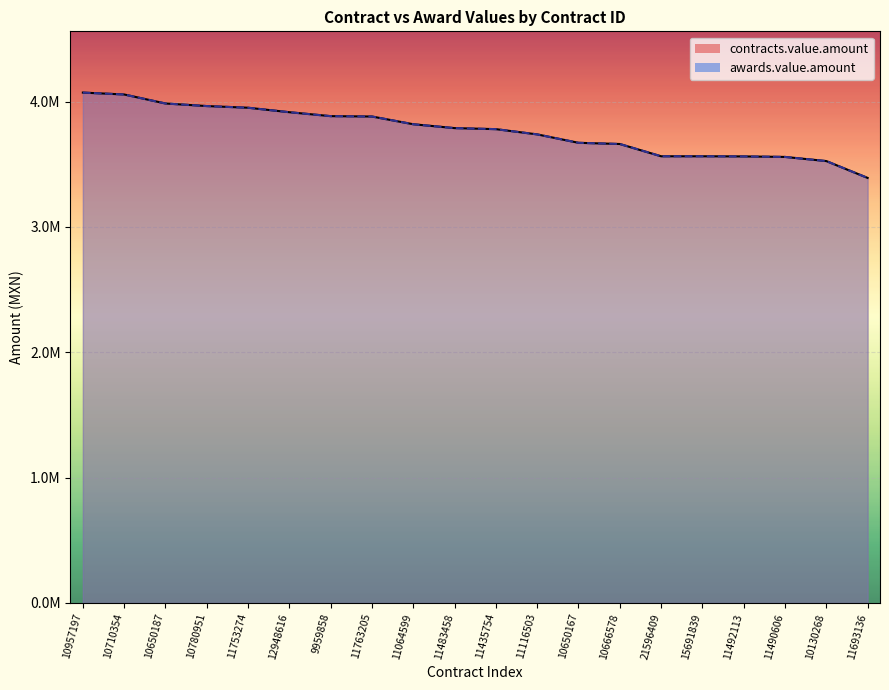

True or false: contracts.value.amount has a value of 3563520.0 at 15691839.

True